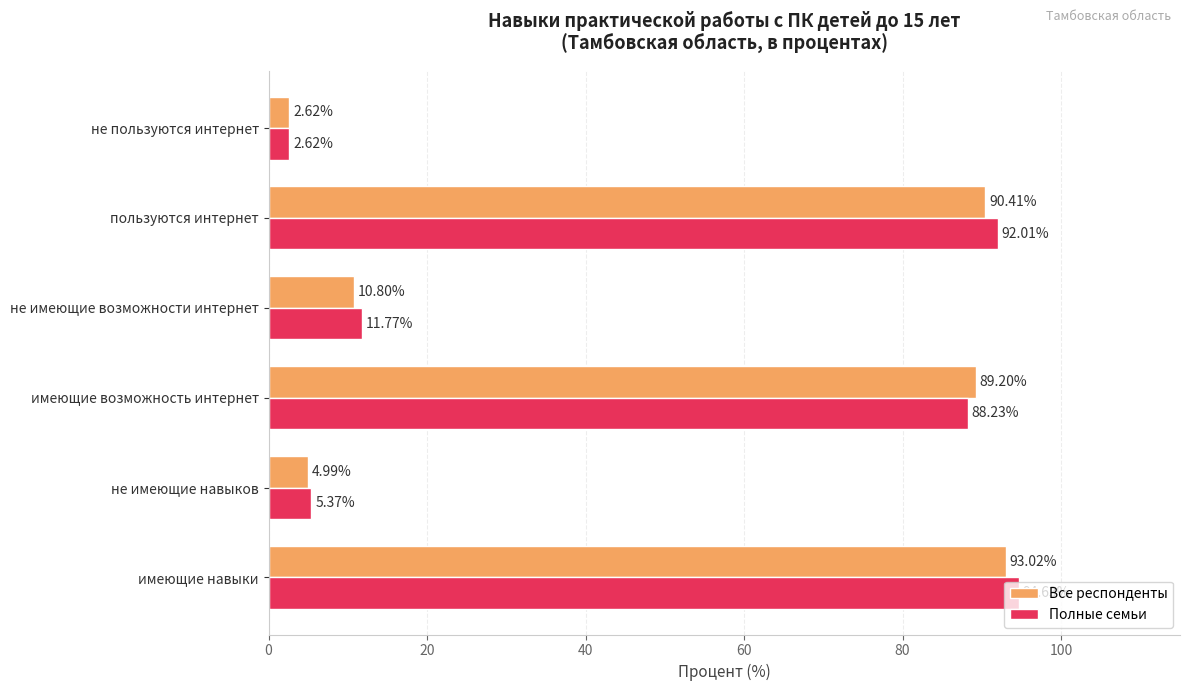

What is the difference between the maximum and second lowest values in the Полные семьи series?

89.3